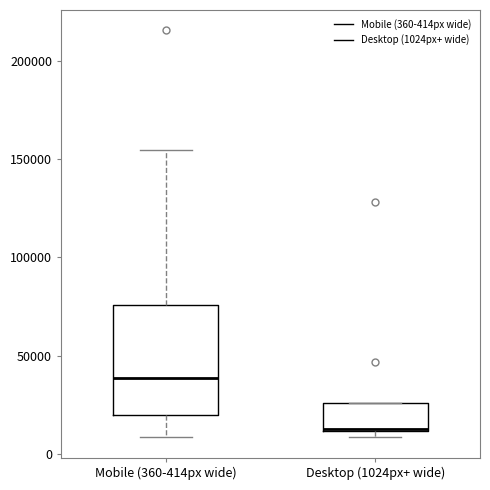

Reading left to right, transcribe this box plot: for each box, give where its median line is, the range the box spans, and where its two whiskers end, as read against the y-axis. The values are not printed on the chart, so give them approximately, as read against the axis.

Mobile (360-414px wide): median 40000, box 20000 to 75000, whiskers 10000 to 155000
Desktop (1024px+ wide): median 10000 (drawn on the box's lower edge), box 10000 to 25000, whiskers 10000 (just below the box's lower edge) to 25000